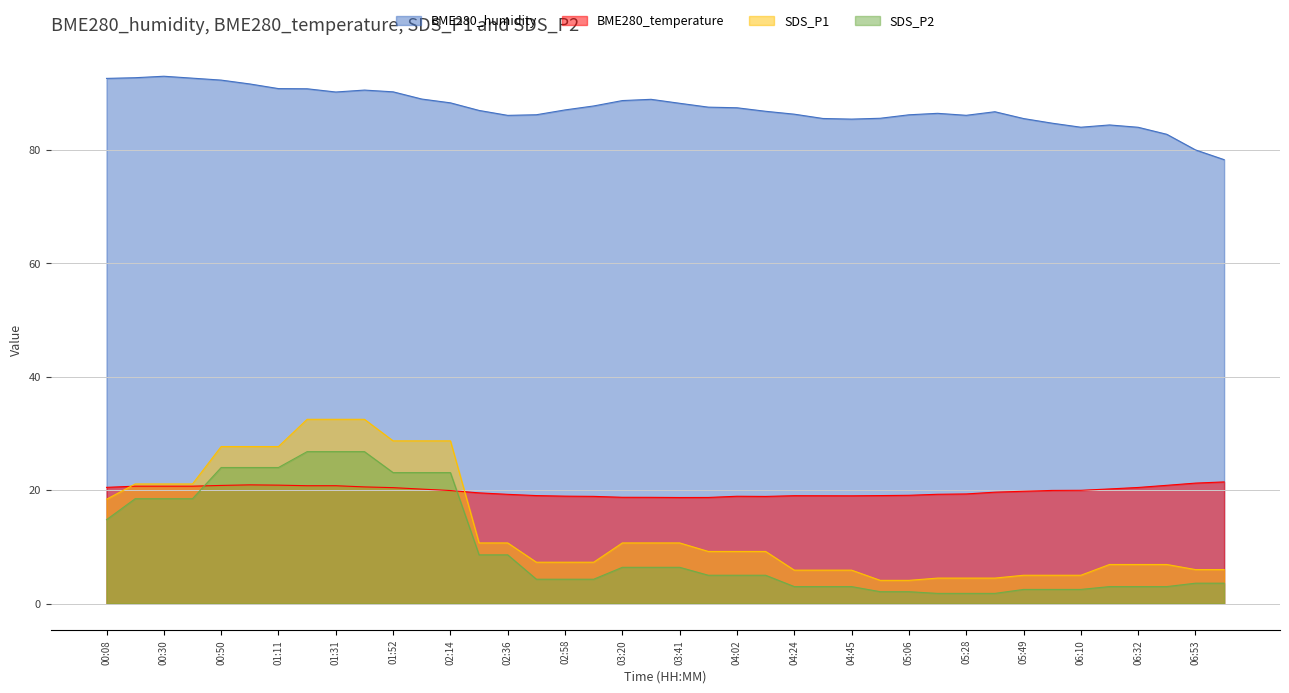

At how many categories does at least one series exceed 2?

40